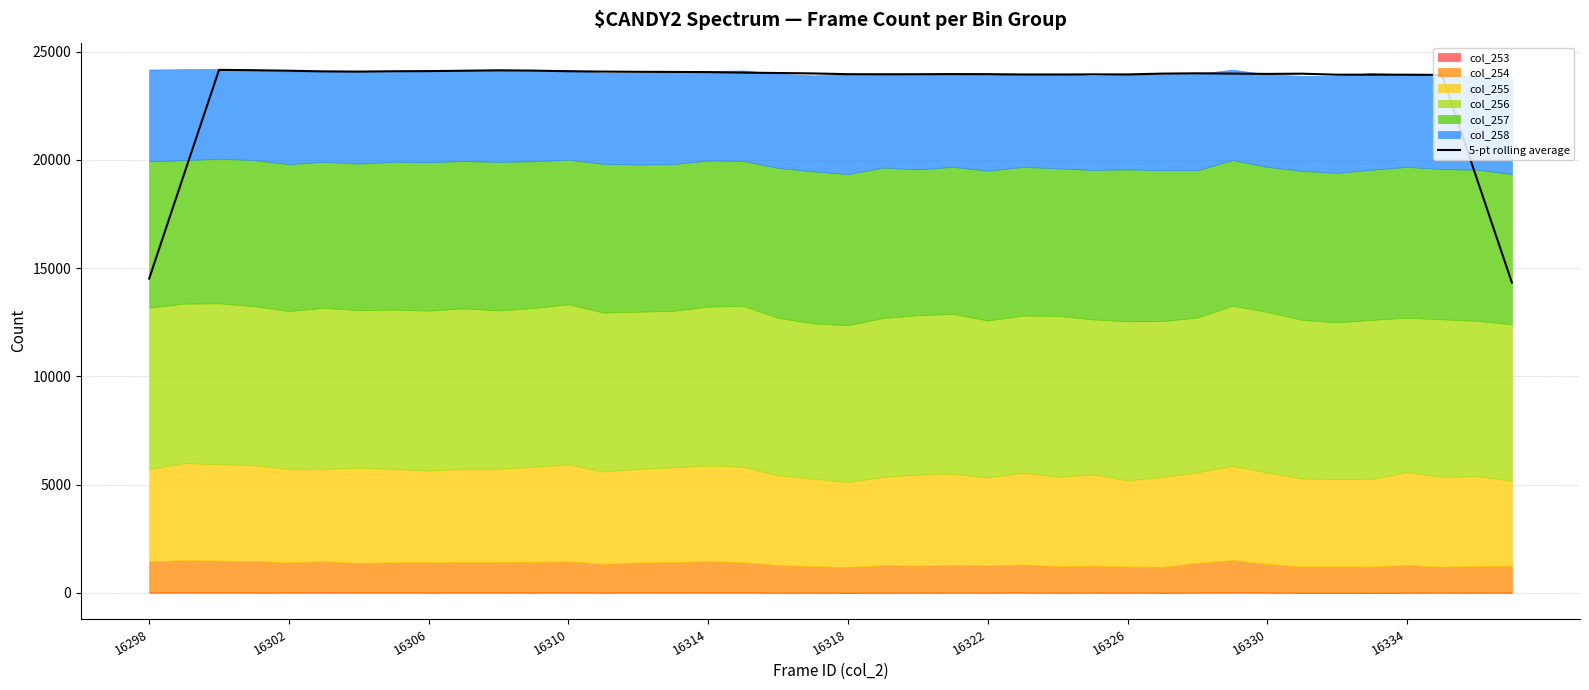

What is the sum of all values?

932301.4